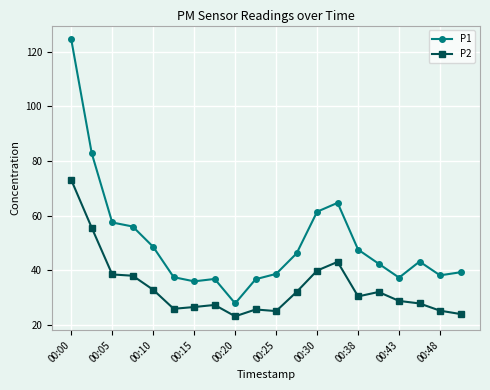

True or false: P1 and P2 cross at least once.

False